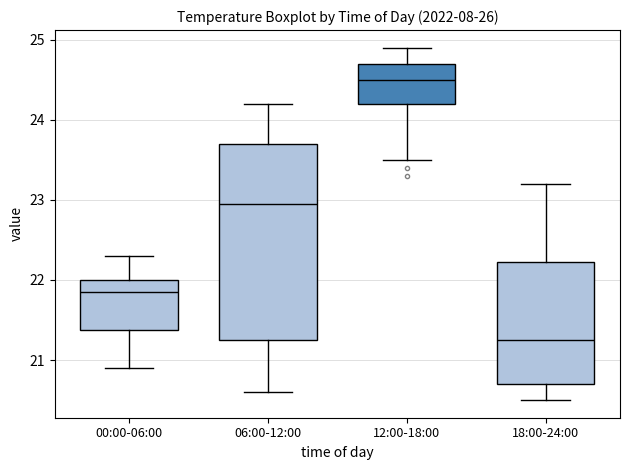

Reading left to right, transcribe this box plot: for each box, give where its median line is, the range the box spans, and where its two whiskers end, as read against the y-axis. The values are not printed on the chart, so give them approximately, as read against the axis.

00:00-06:00: median 21.9, box 21.4 to 22.0, whiskers 20.9 to 22.3
06:00-12:00: median 23.0, box 21.3 to 23.7, whiskers 20.6 to 24.2
12:00-18:00: median 24.5, box 24.2 to 24.7, whiskers 23.5 to 24.9
18:00-24:00: median 21.3, box 20.7 to 22.2, whiskers 20.5 to 23.2